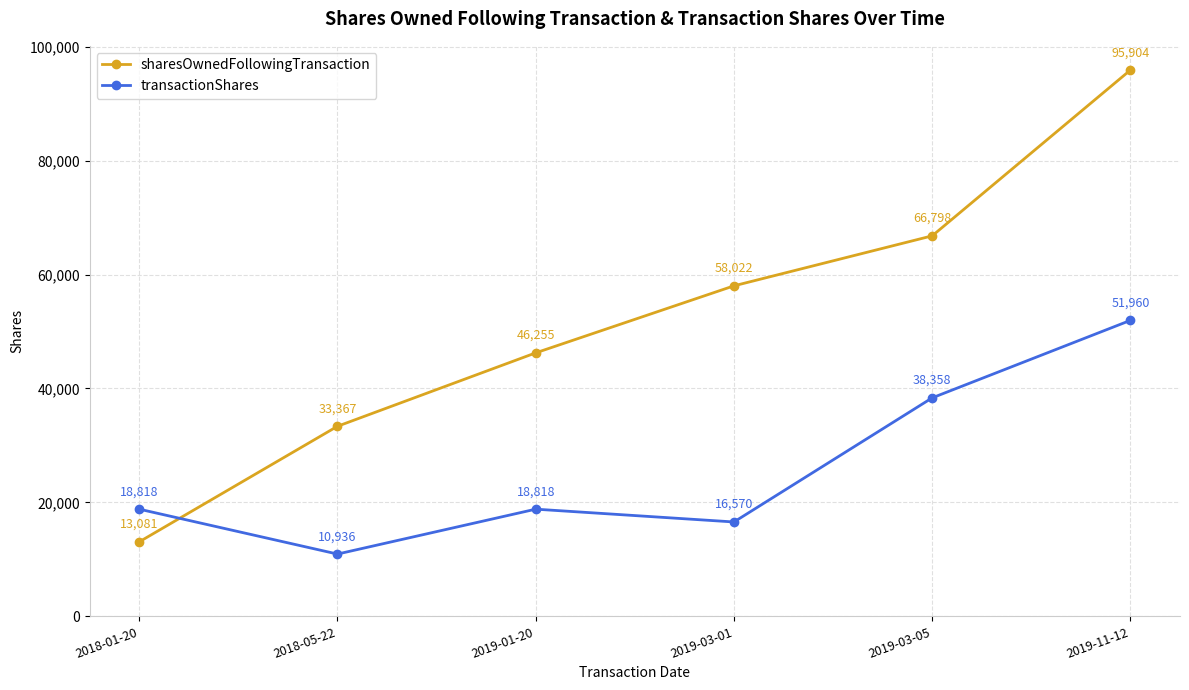

Which category has the highest value in the transactionShares series?

2019-11-12